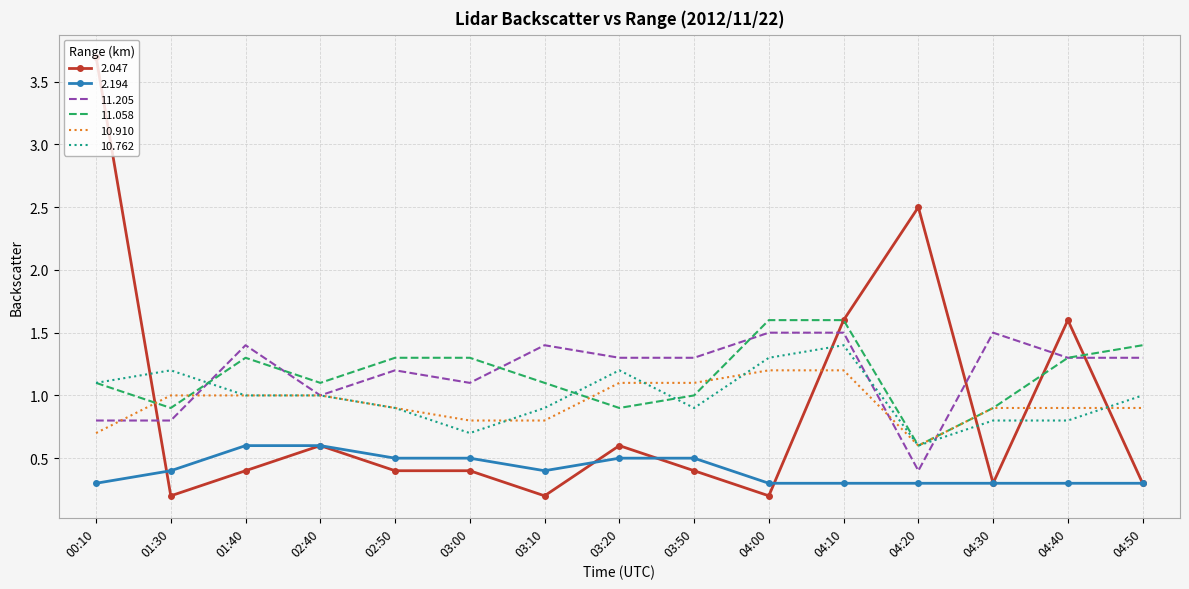

At 03:50, list the series in order from largest to smallest.

11.205, 10.910, 11.058, 10.762, 2.194, 2.047